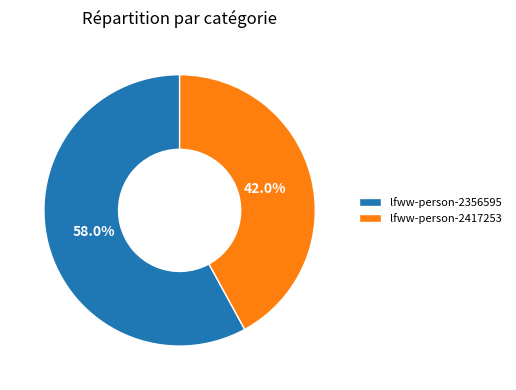

True or false: lfww-person-2417253 accounts for 57% of the total.

False